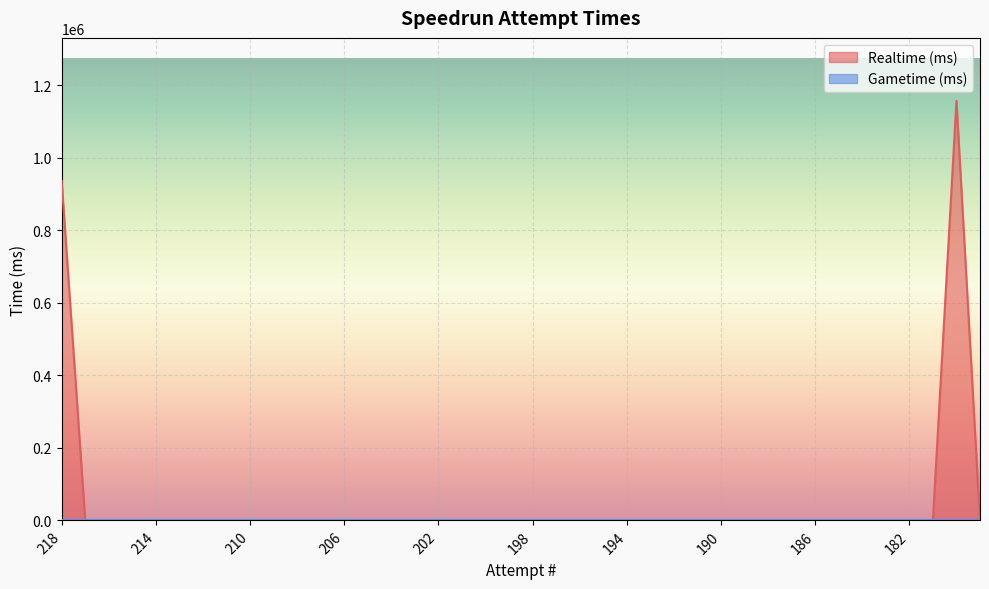

At which category does the data reach its first local peak?

180